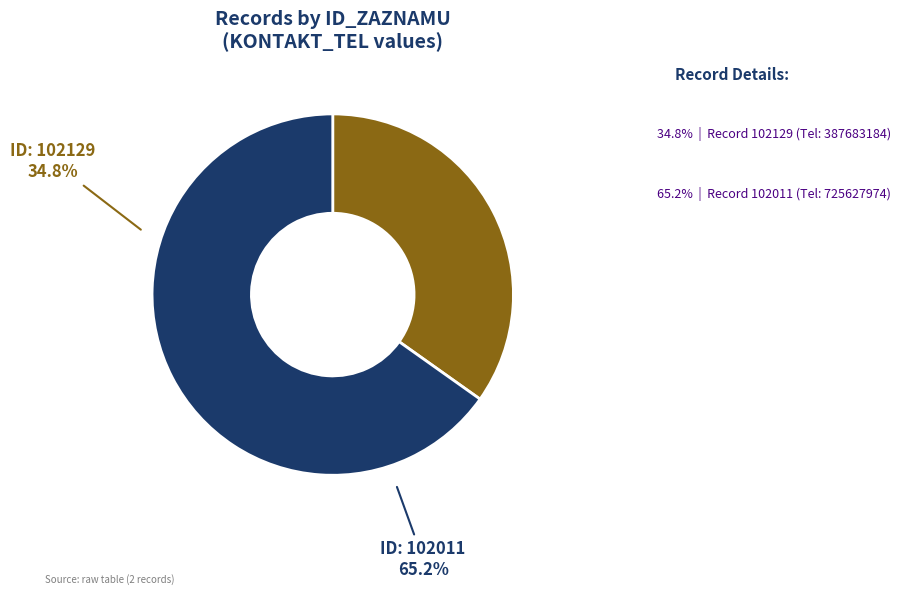

Rank the categories by value from highest to lowest.

102011, 102129